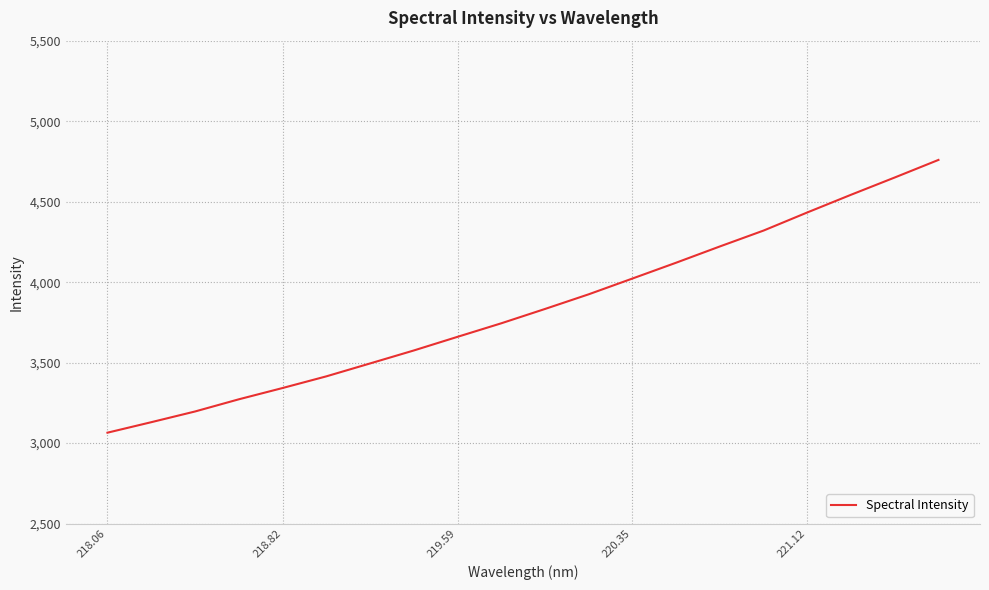

What is the difference between the maximum and minimum values?

1694.3